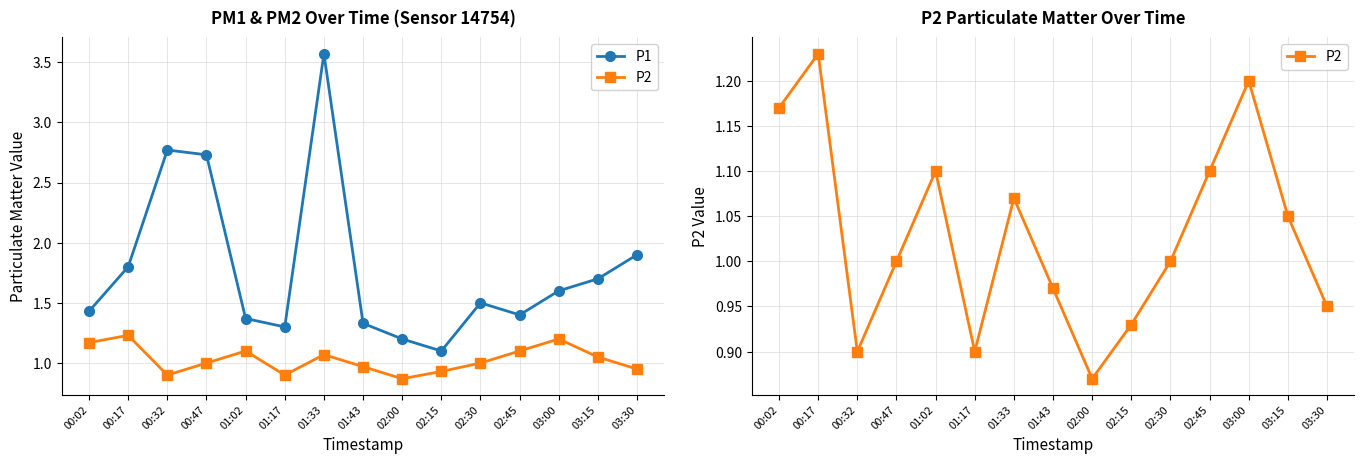

What is the total value across all series at 03:30?

2.8